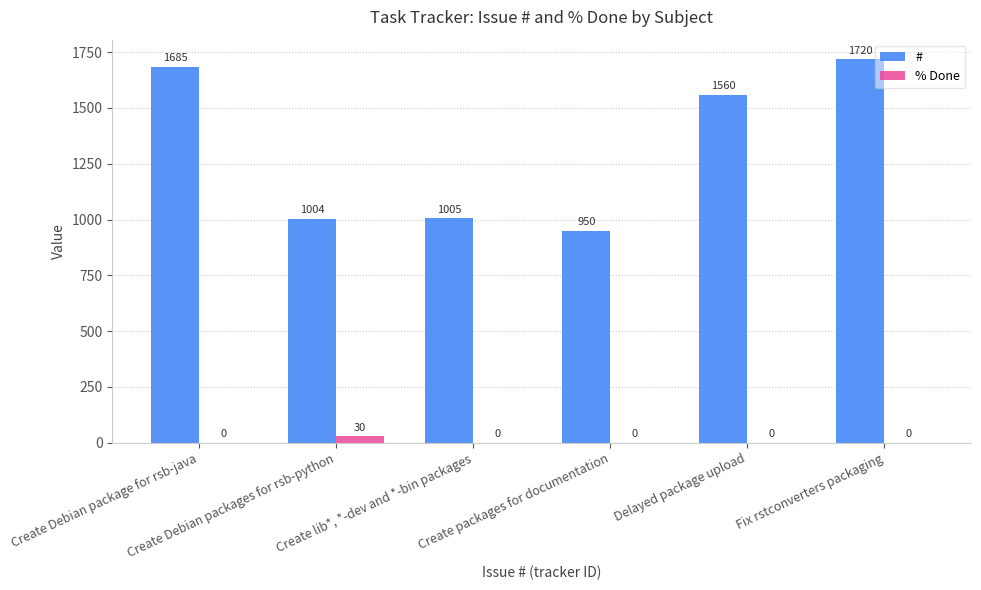

Is the value of # at Fix rstconverters packaging greater than the value of % Done at Delayed package upload?

Yes